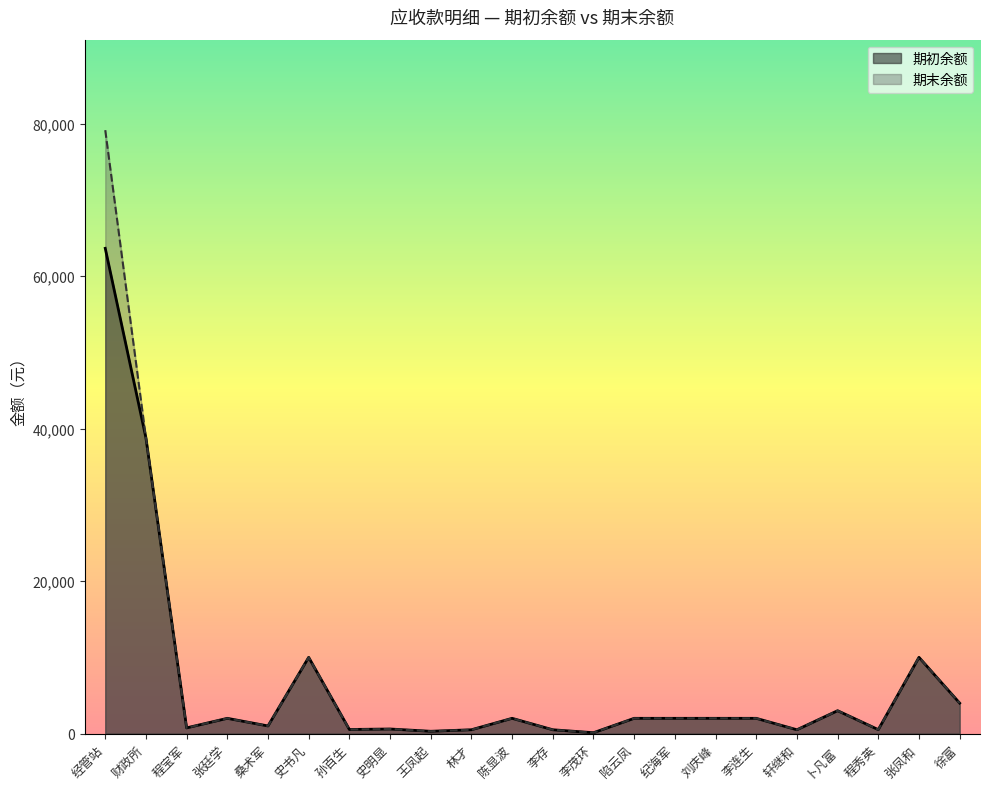

True or false: 期初余额 has a value of 2000.0 at 纪海军.

True